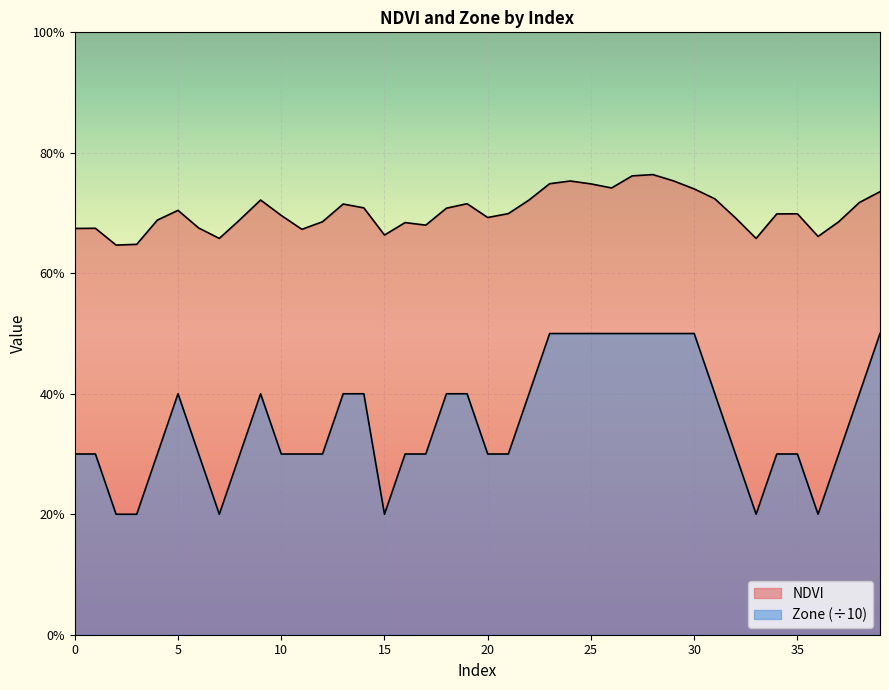

Which has a higher value, 3 or 16?

16